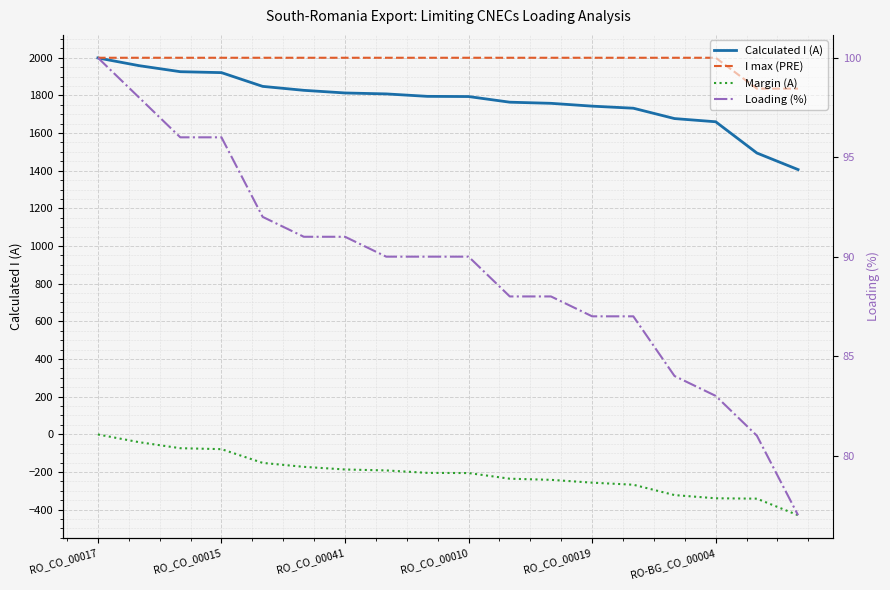

What position from the right is 16?

2